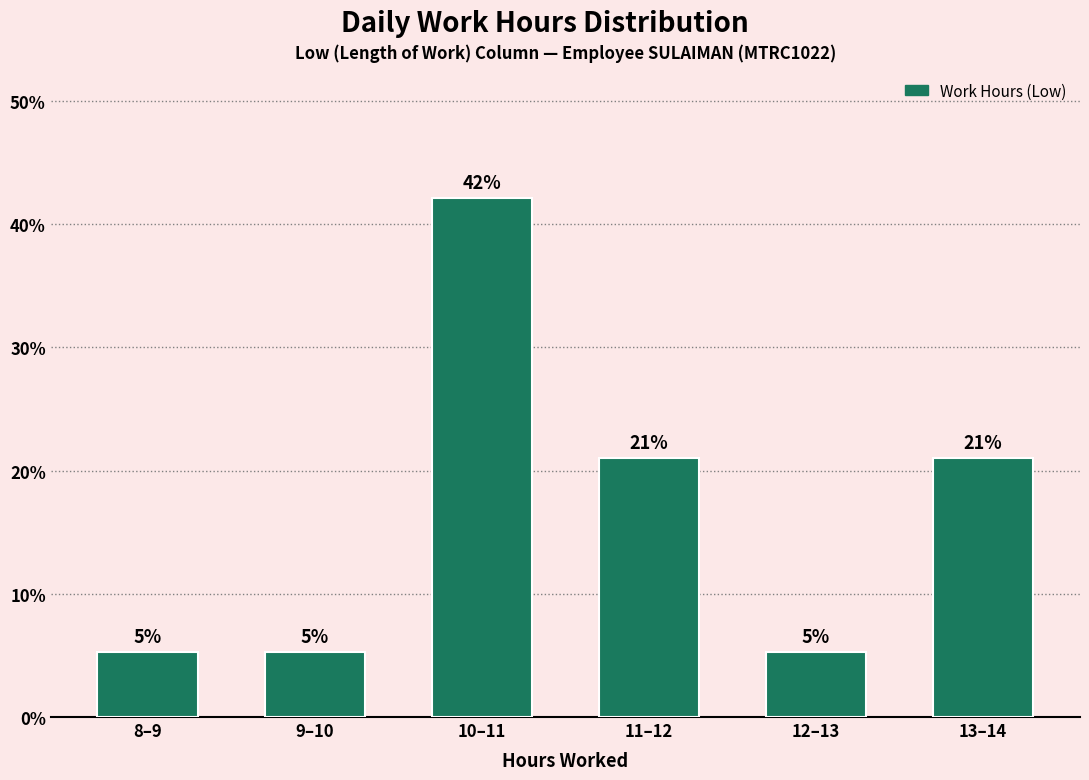

Which has a higher value, 11–12 or 9–10?

11–12